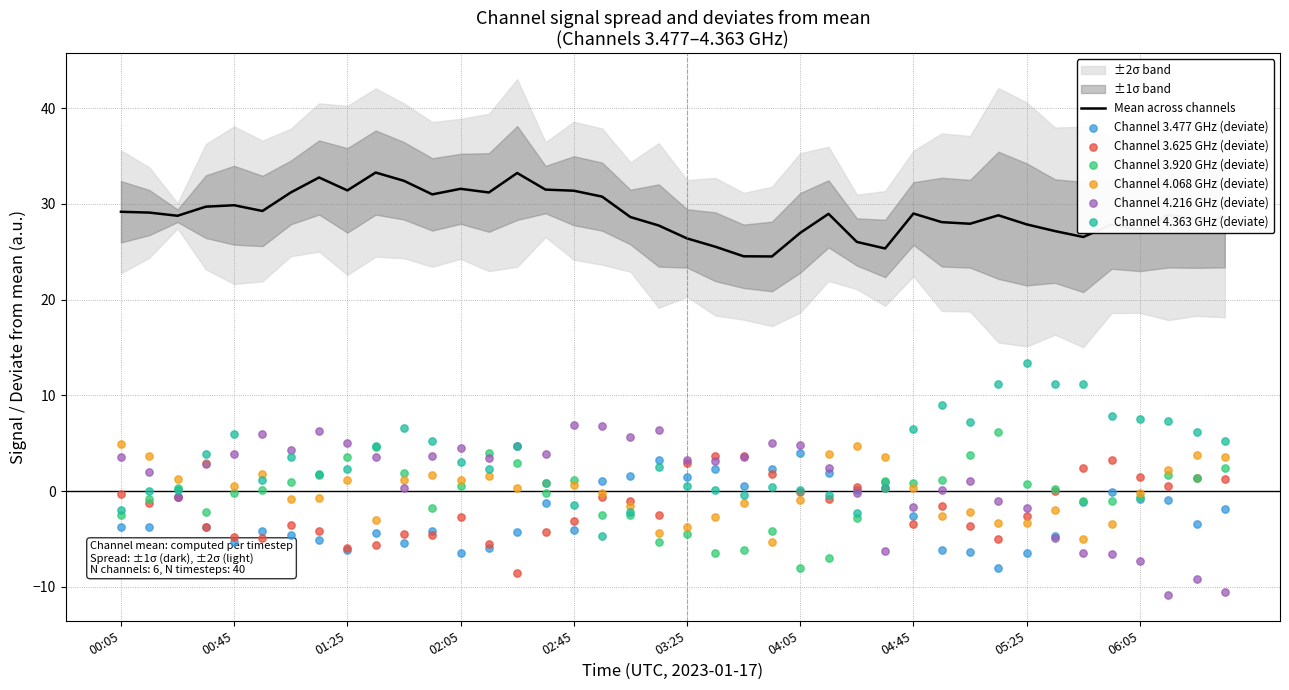

Is the value of 3.625 at 2023/01/17 00:05 greater than the value of 3.920 at 2023/01/17 03:35?

Yes